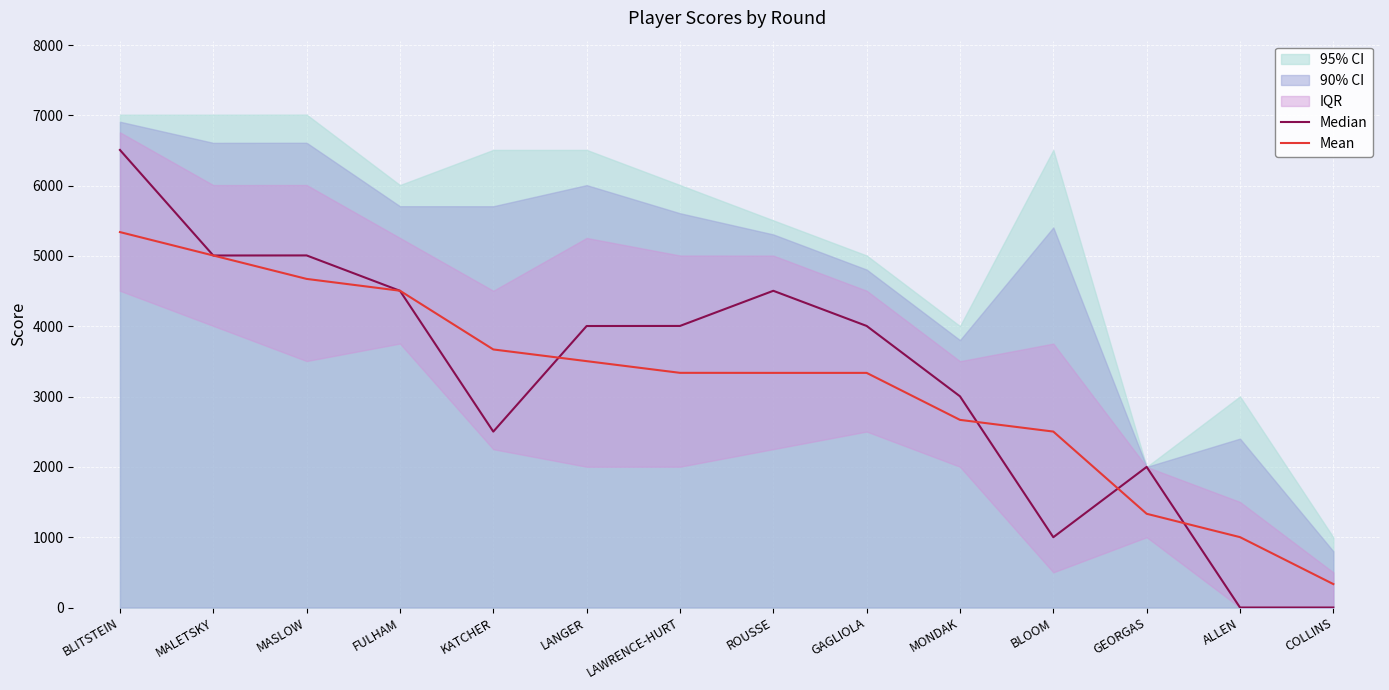

How many interior local valleys does the Median series have?

3